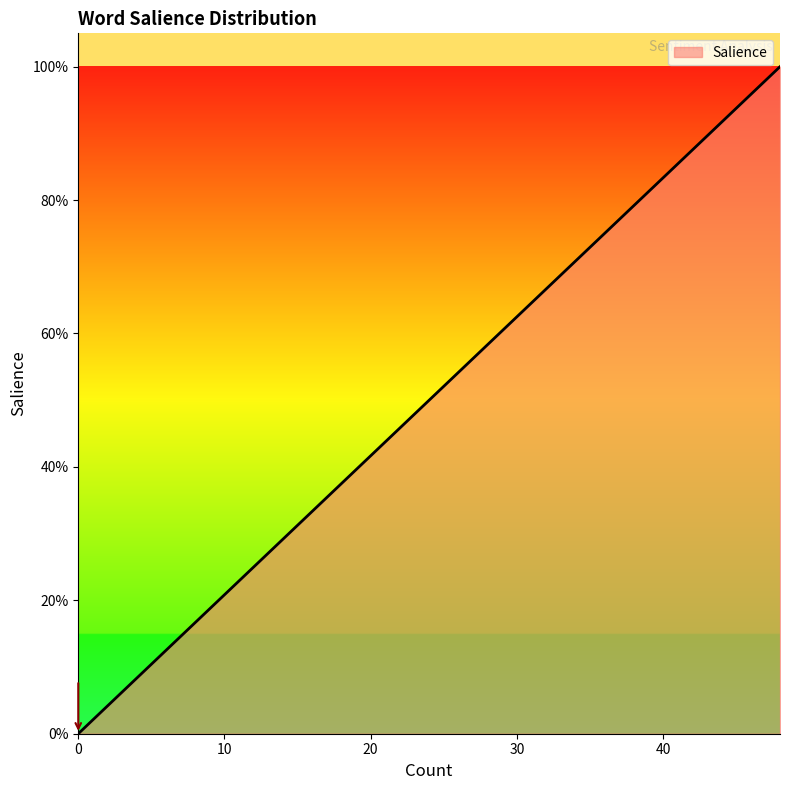

Does the chart have visible grid lines?

No